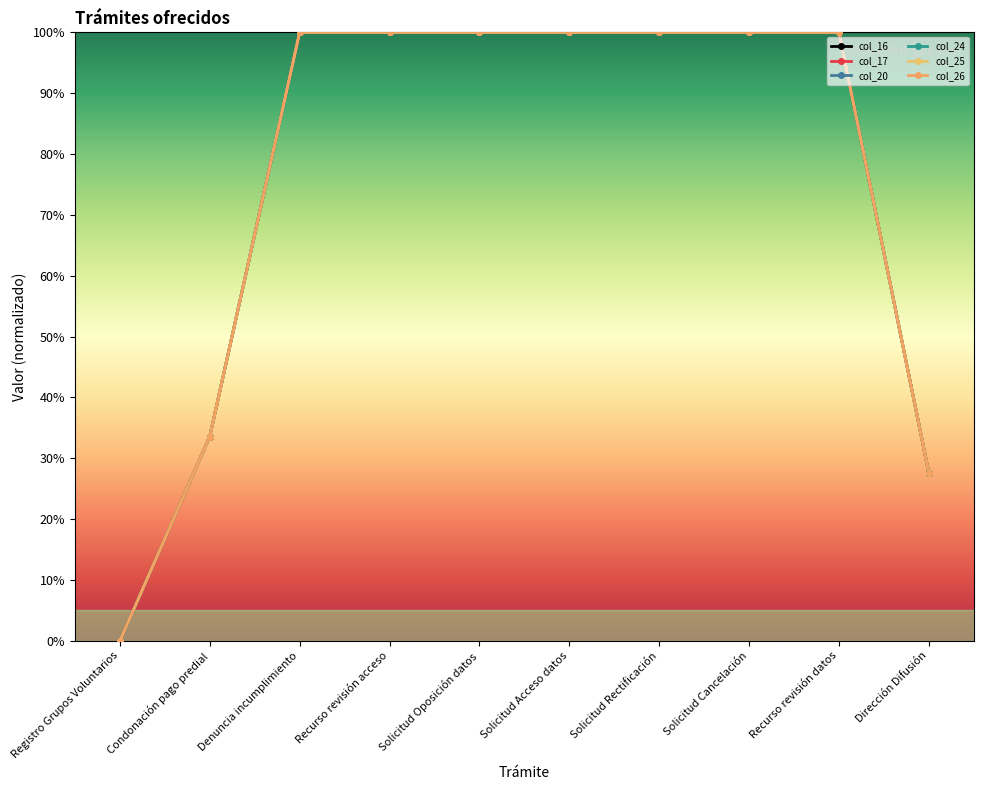

What is the label of the 9th point from the right?

Condonación pago predial